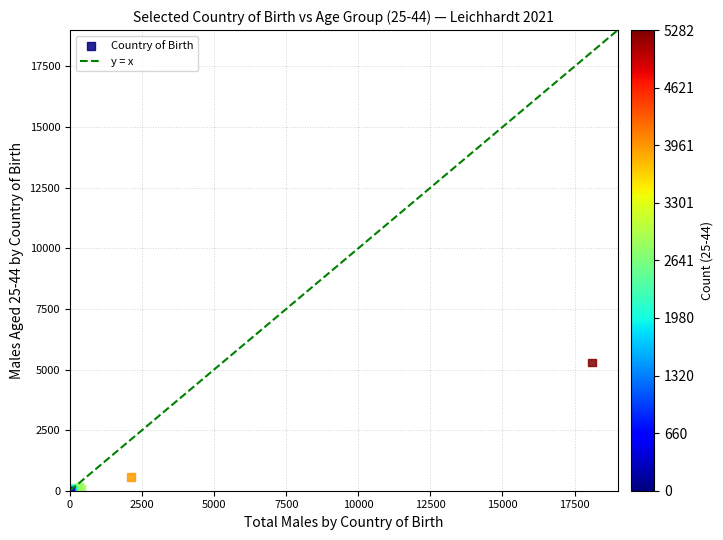

What Y value in the scatter plot is closest to 2641?

566